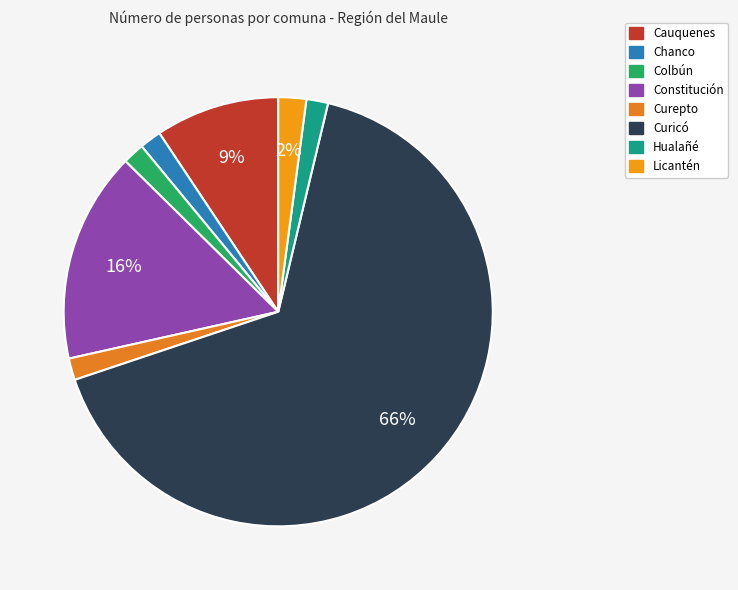

True or false: Cauquenes accounts for 1% of the total.

False